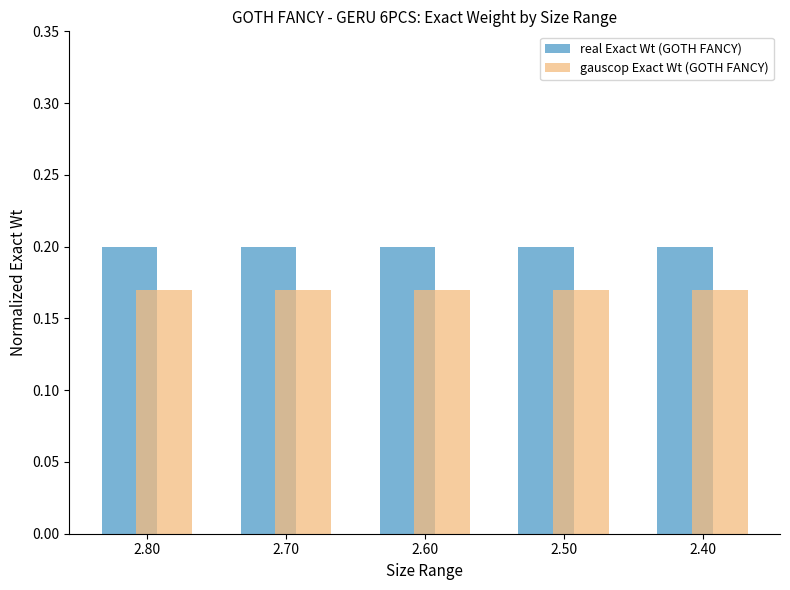

How many groups of bars are there?

5